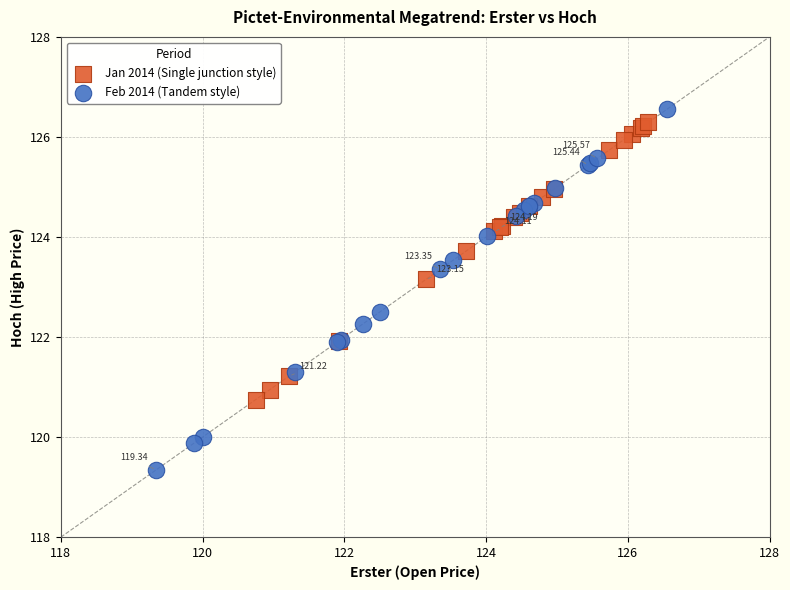

Which series has the widest spread of Y values?

Feb 2014 (Tandem style)